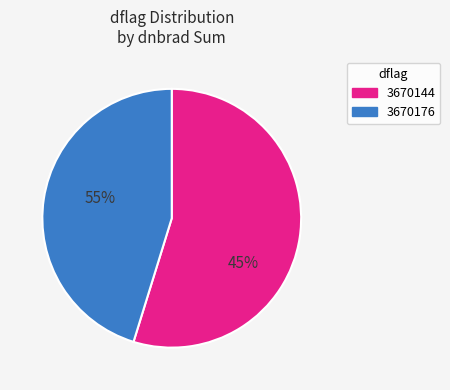

Count the number of slices in the pie.

2